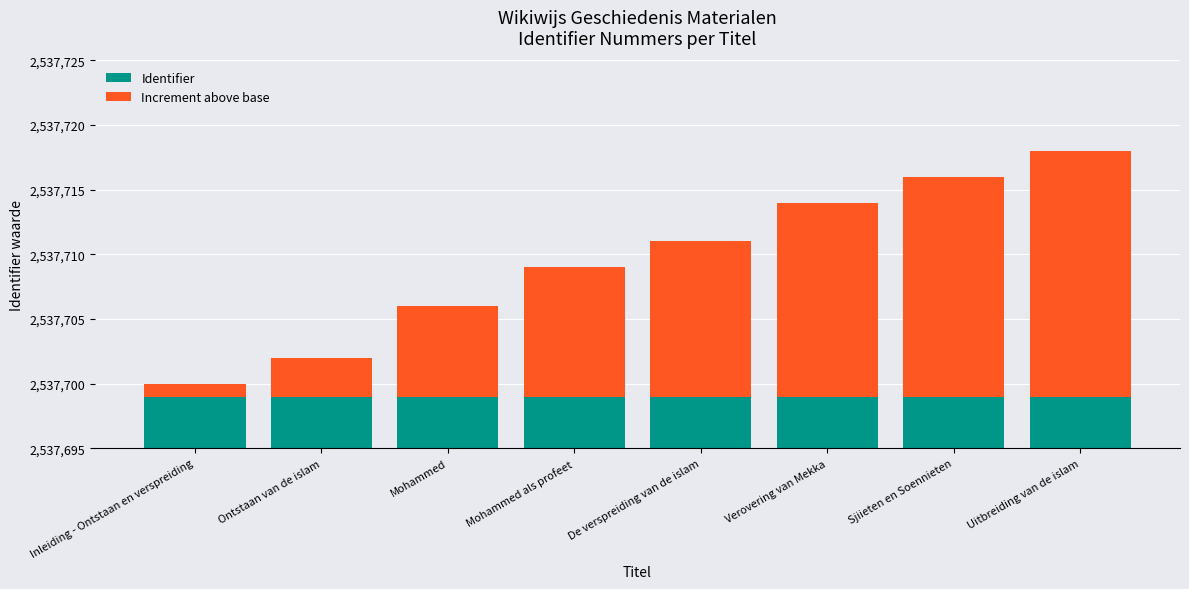

True or false: Increment above base has a value of 3 at De verspreiding van de islam.

False